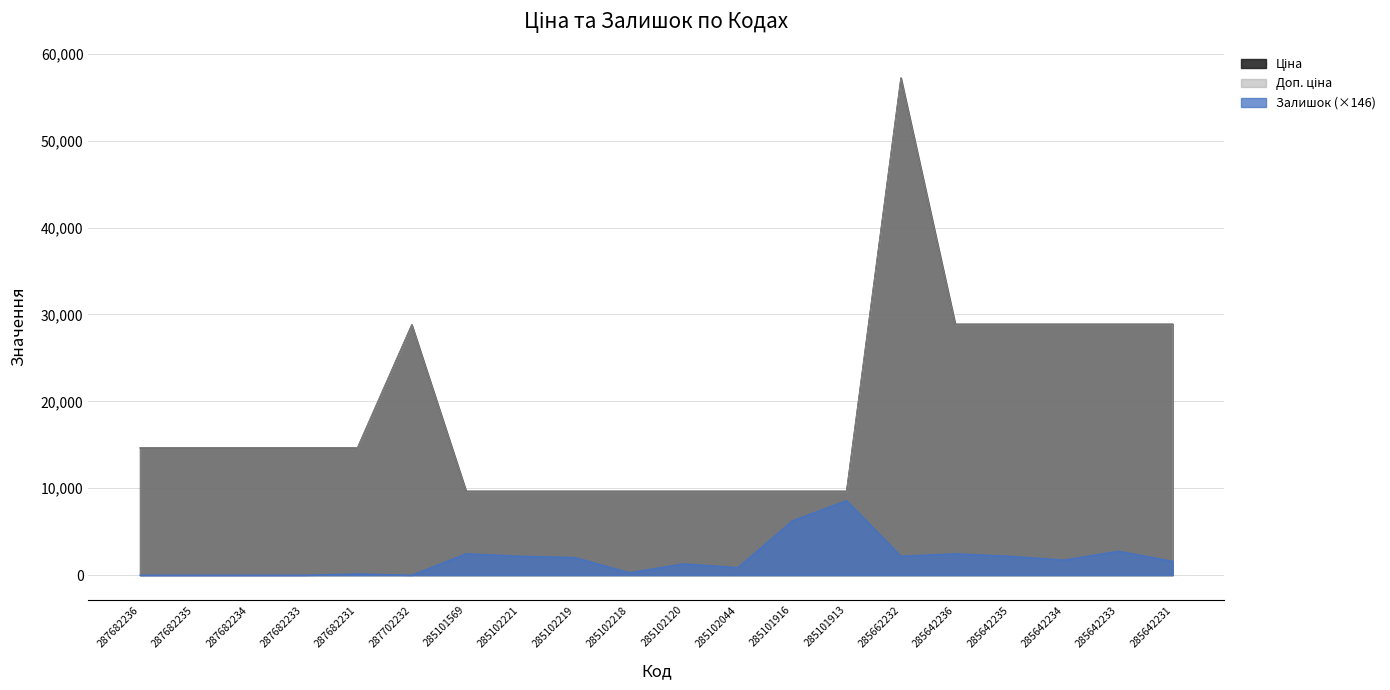

True or false: Ціна and Доп. ціна intersect in this chart.

False